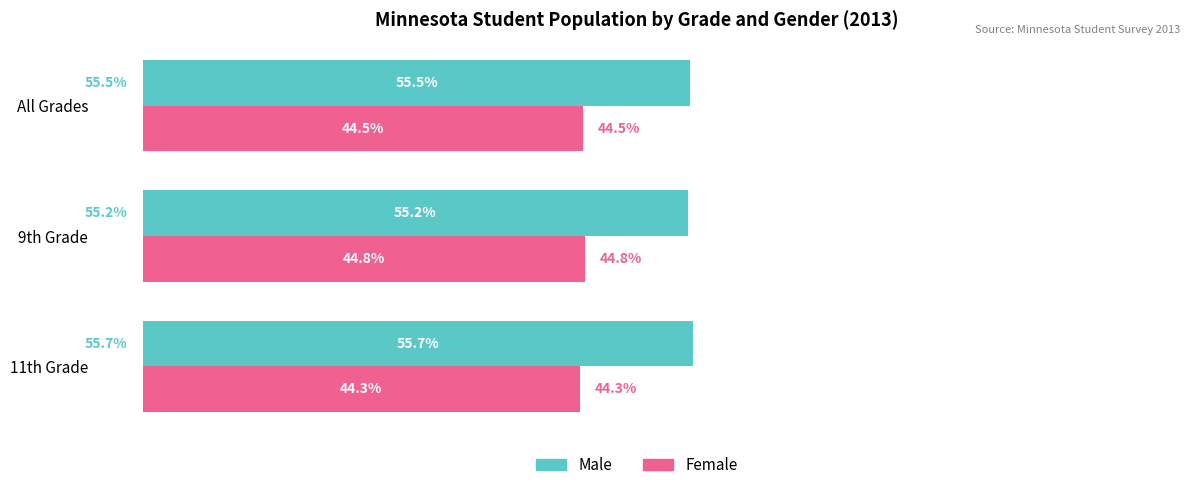

Which category has the highest value in the Male series?

11th Grade